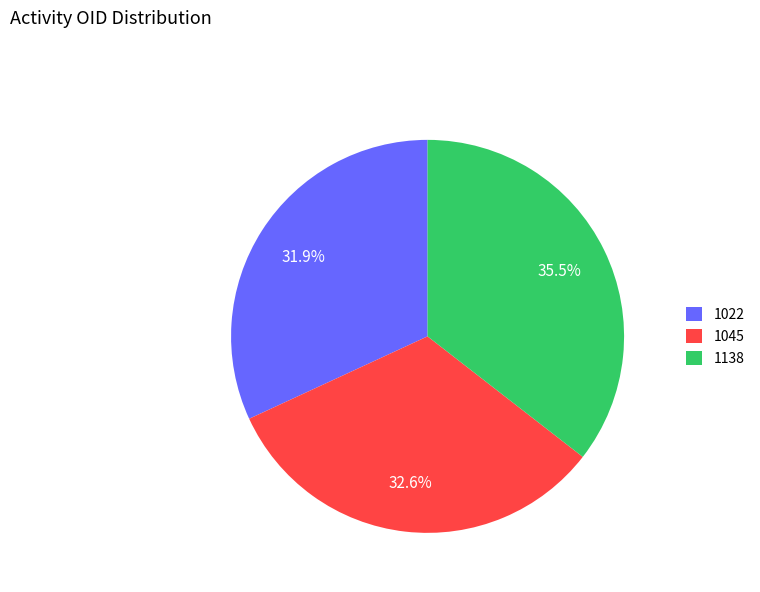

What percentage is the 1045 slice, to the nearest percent?

33%